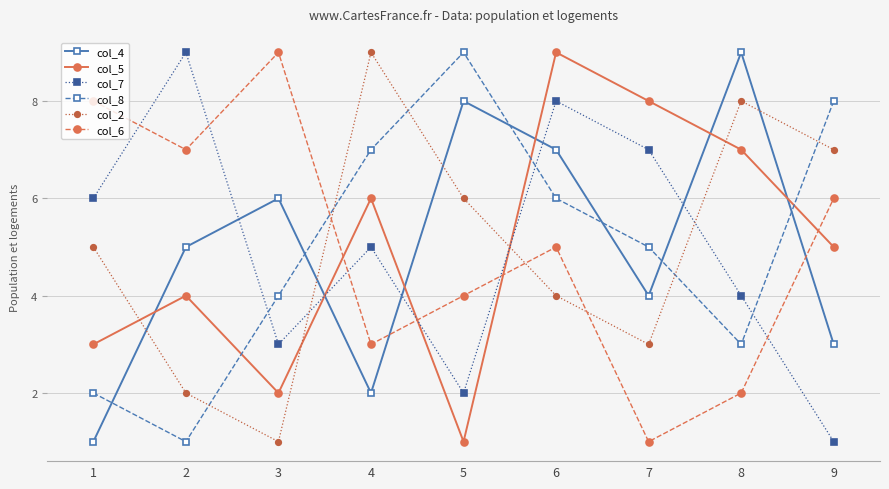

What is the total value across all series at 1?

25